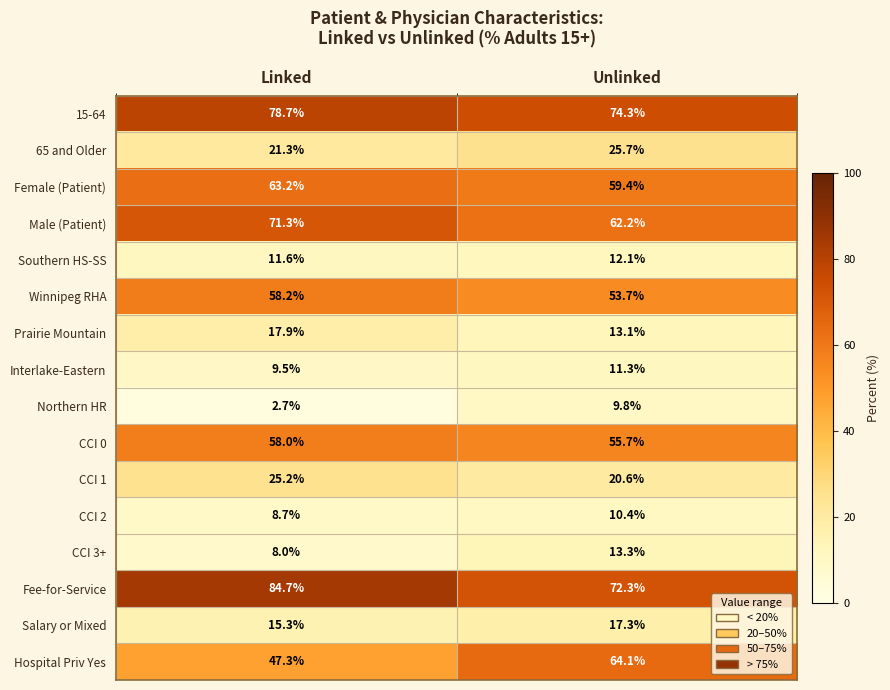

Which series has the largest range (max minus min)?

Hospital Priv Yes